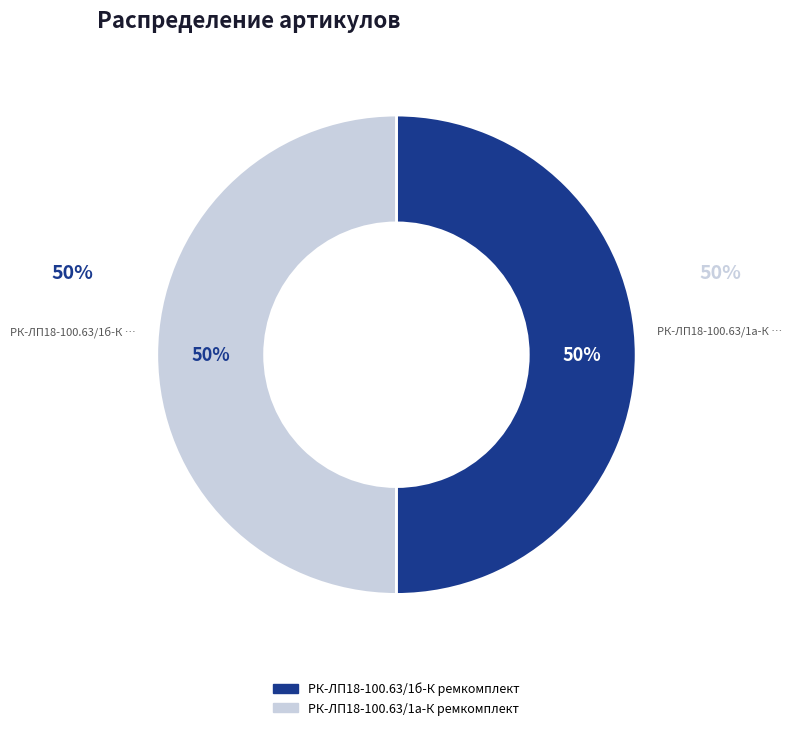

To the nearest percent, what is the average slice percentage?

50%